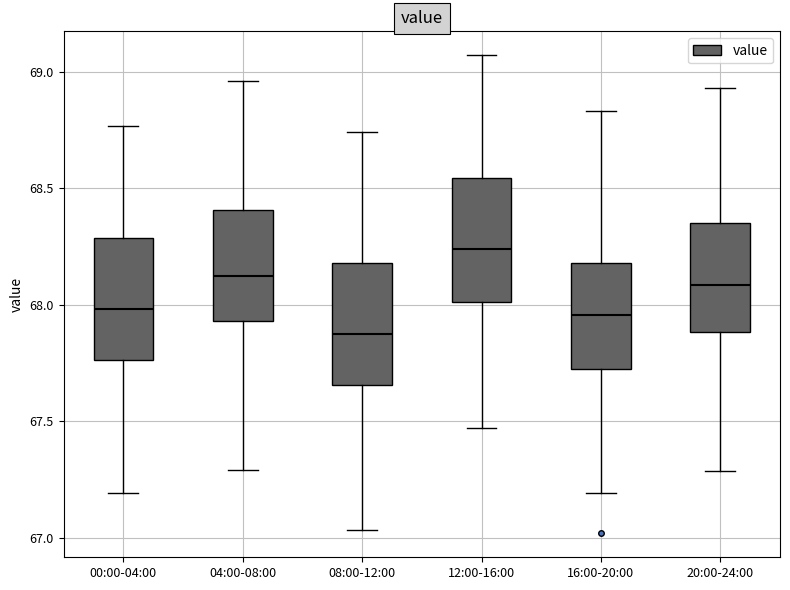

Where does the upper whisker of the box for 20:00-24:00 end on the y-axis? The values are not printed on the chart, so give them approximately, as read against the axis.

68.95